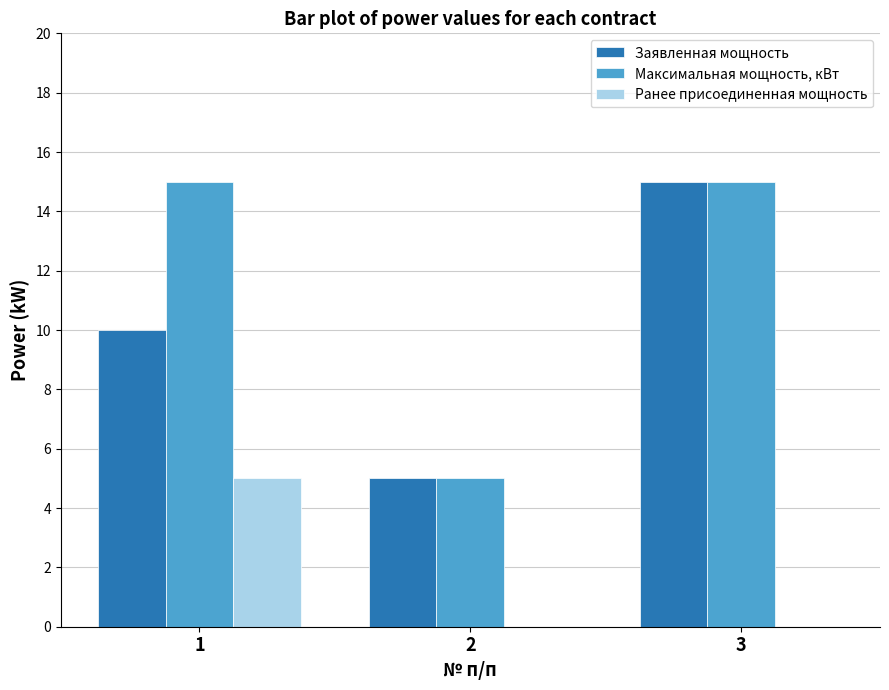

How many categories are shown in the chart?

3